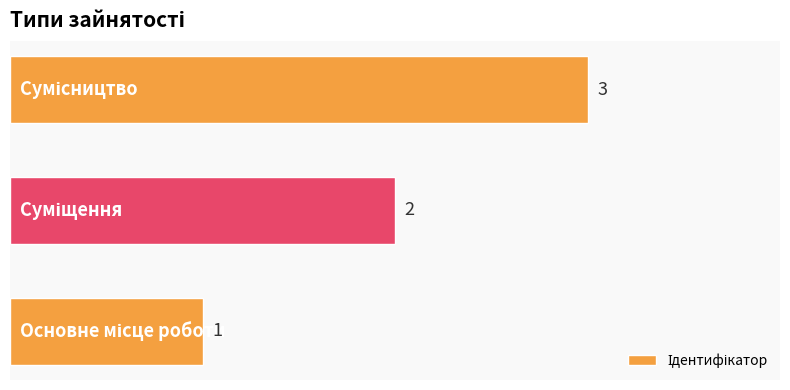

Count the values in the range 1 to 3.

3